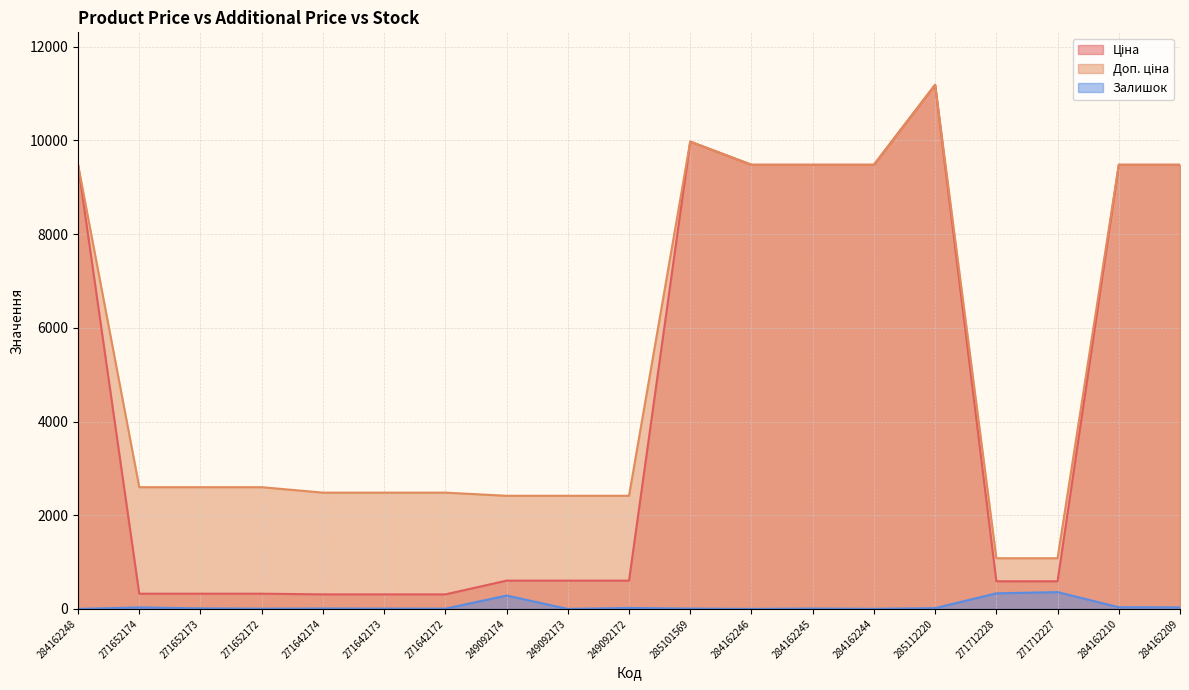

Read the Залишок value at 271652174.

32.0